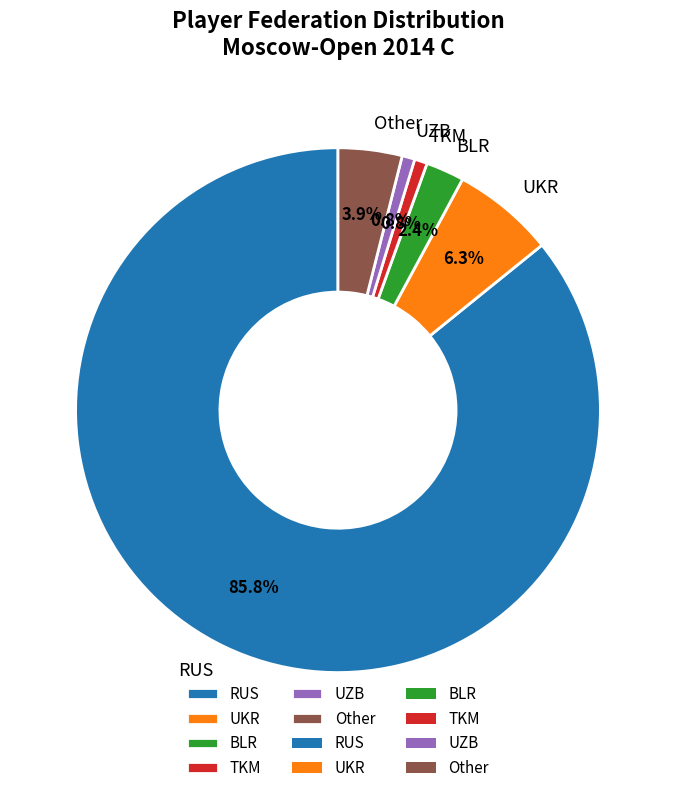

To the nearest percent, what is the average slice percentage?

17%